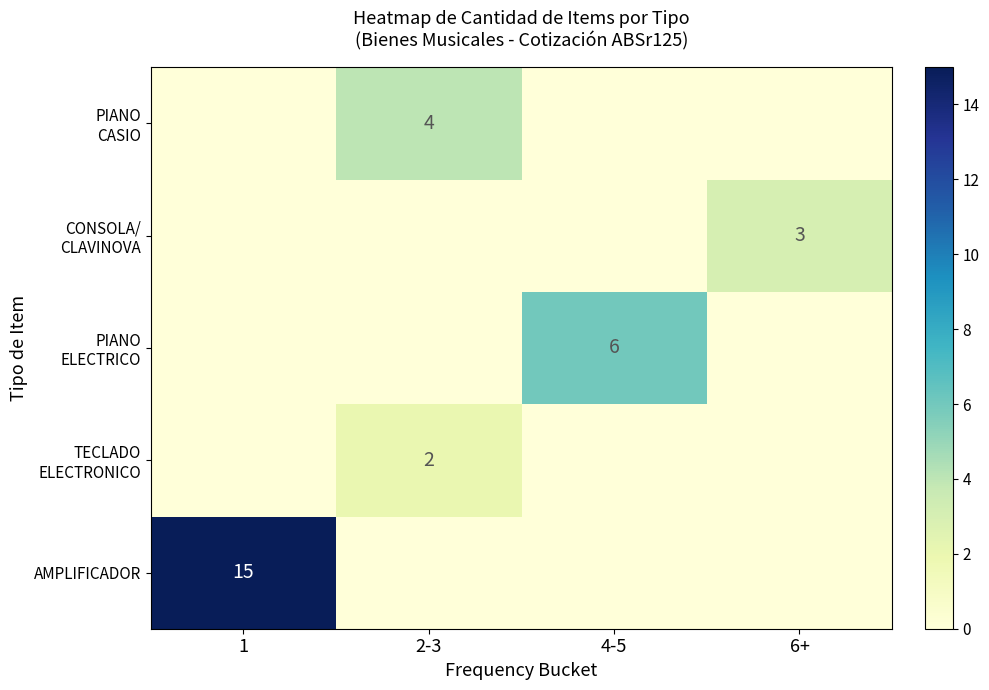

Is it true that AMPLIFICADOR equals 15 at 1?

True